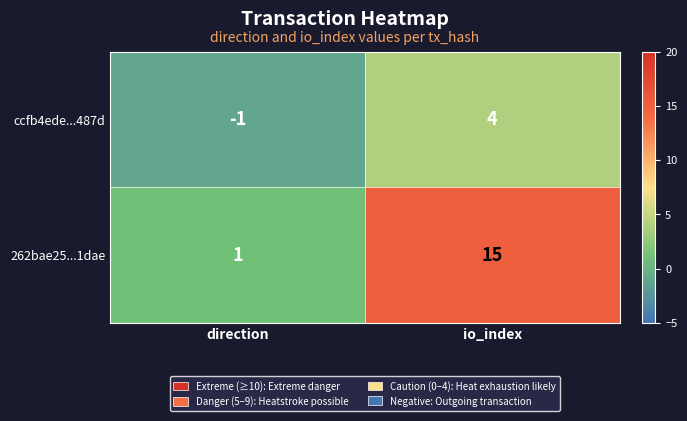

Which series has the largest total across all categories?

262bae25...1dae